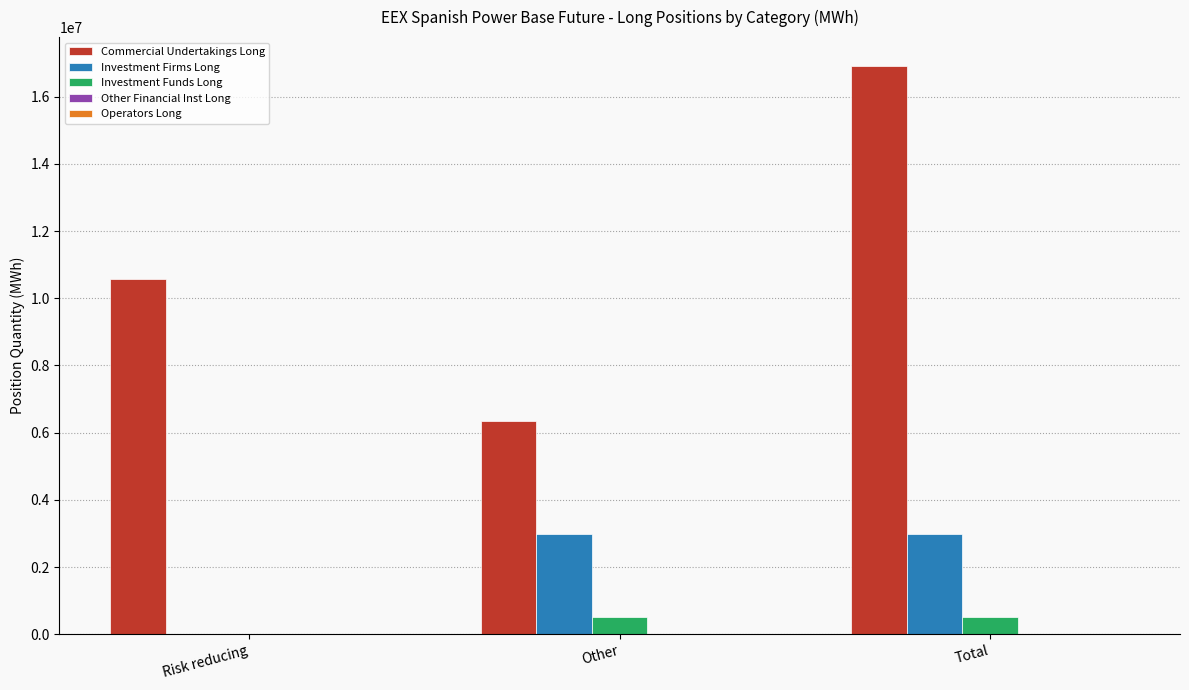

Which series changed the most between Other and Total?

Commercial Undertakings Long